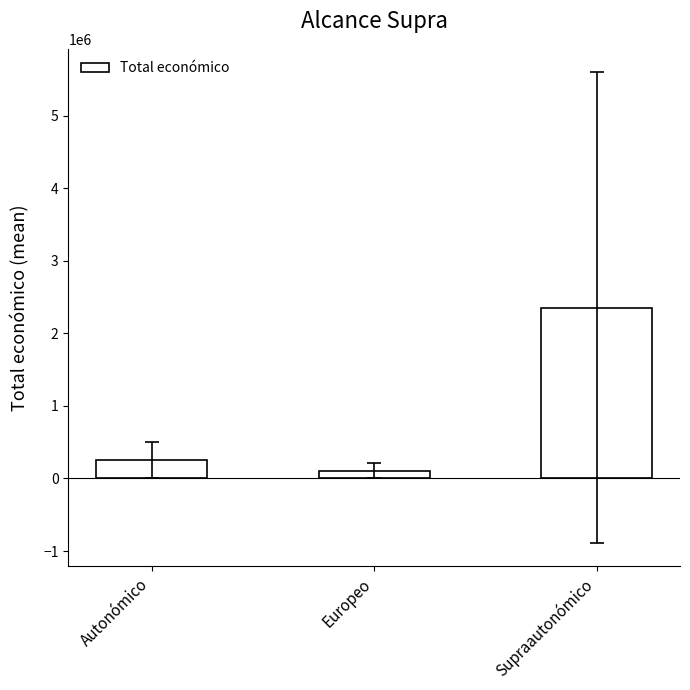

What is the change in value from Autonómico to Europeo?

-144807.9